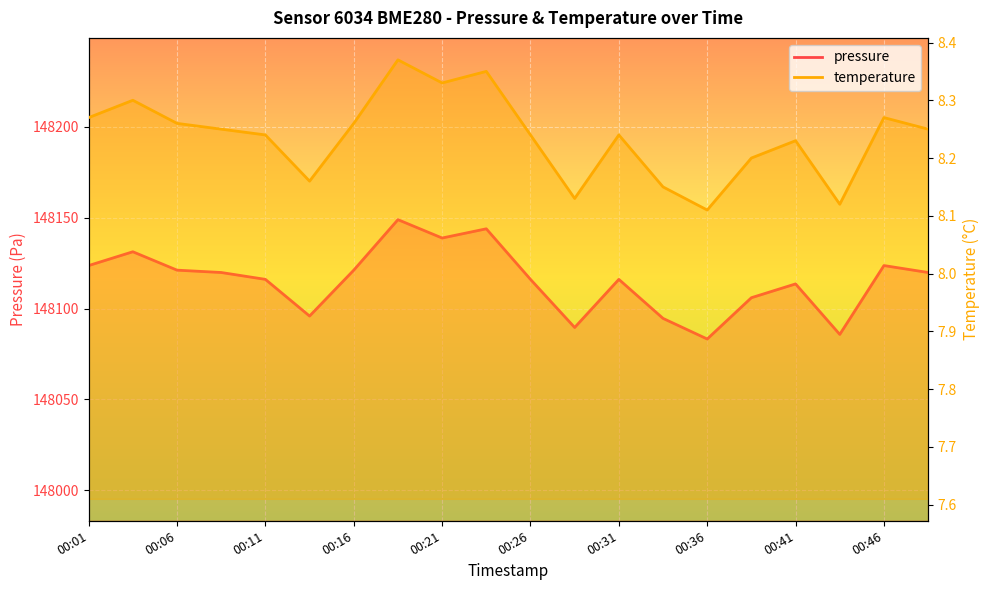

Which has a higher value, 00:24 or 00:38?

00:24